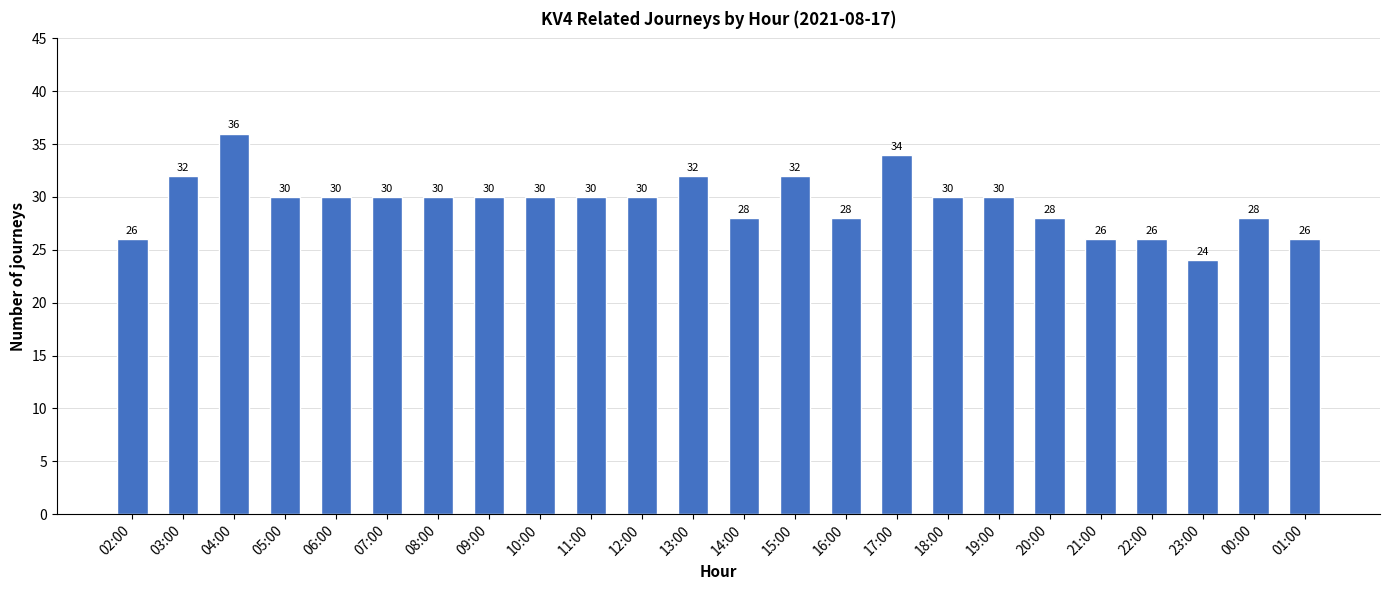

The value at 09:00 is 48. True or false?

False